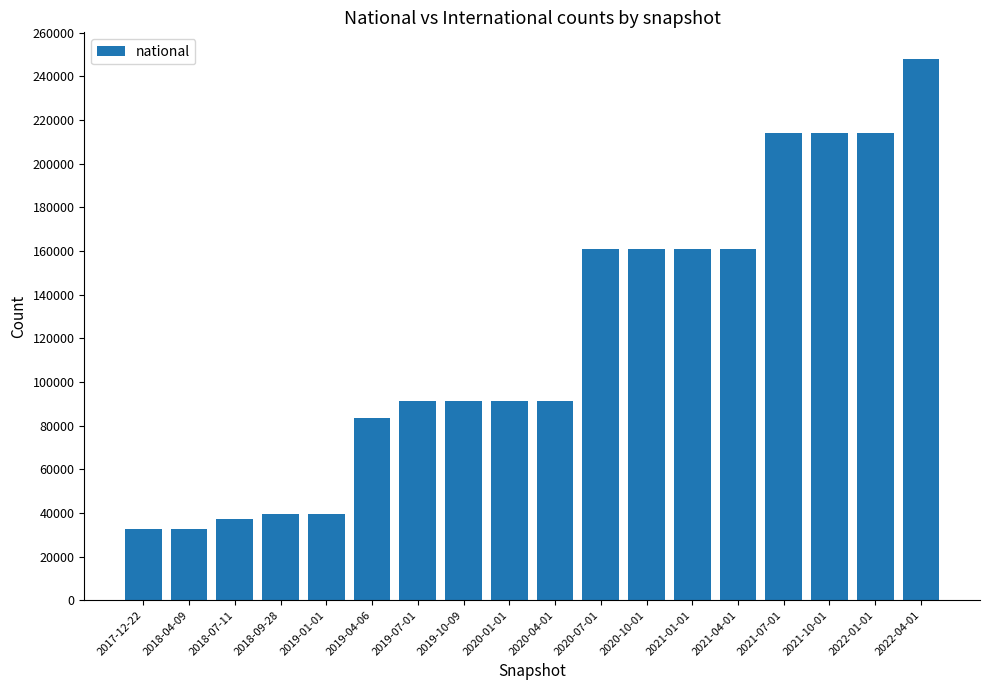

What is the difference between the maximum and minimum values?

215217